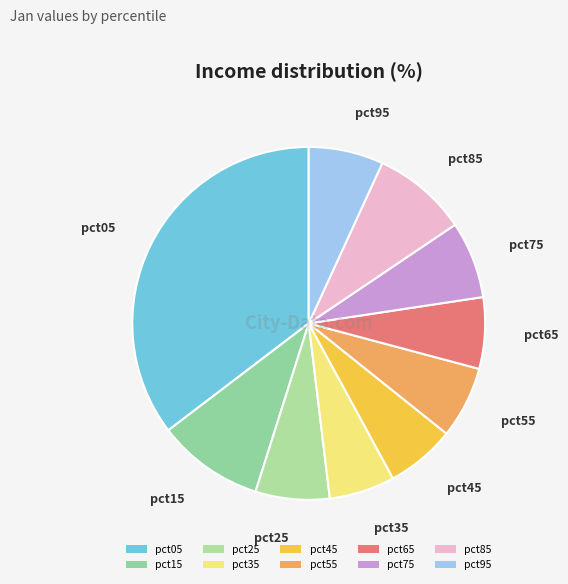

Between pct05 and pct65, which is larger?

pct05